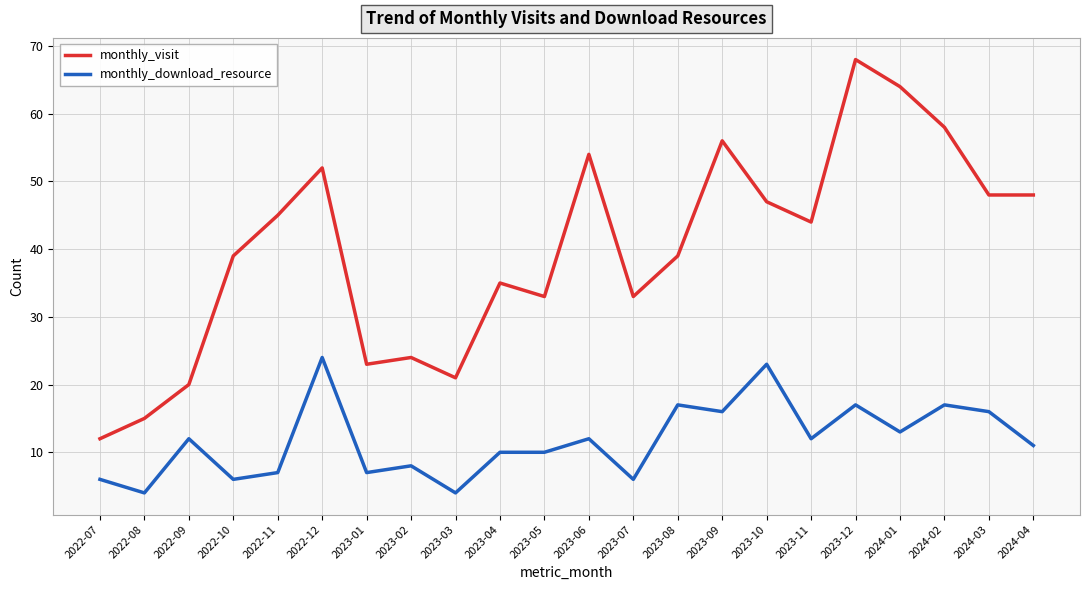

Rank the series by their average value, from lowest to highest.

monthly_download_resource, monthly_visit